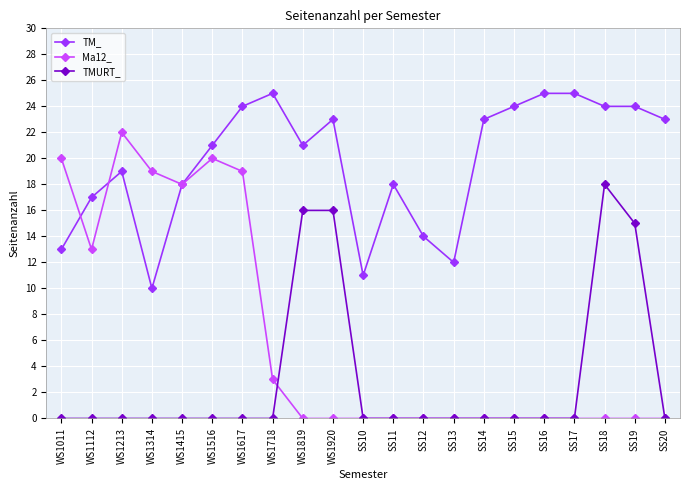

What is the label of the 5th point from the right?

SS16